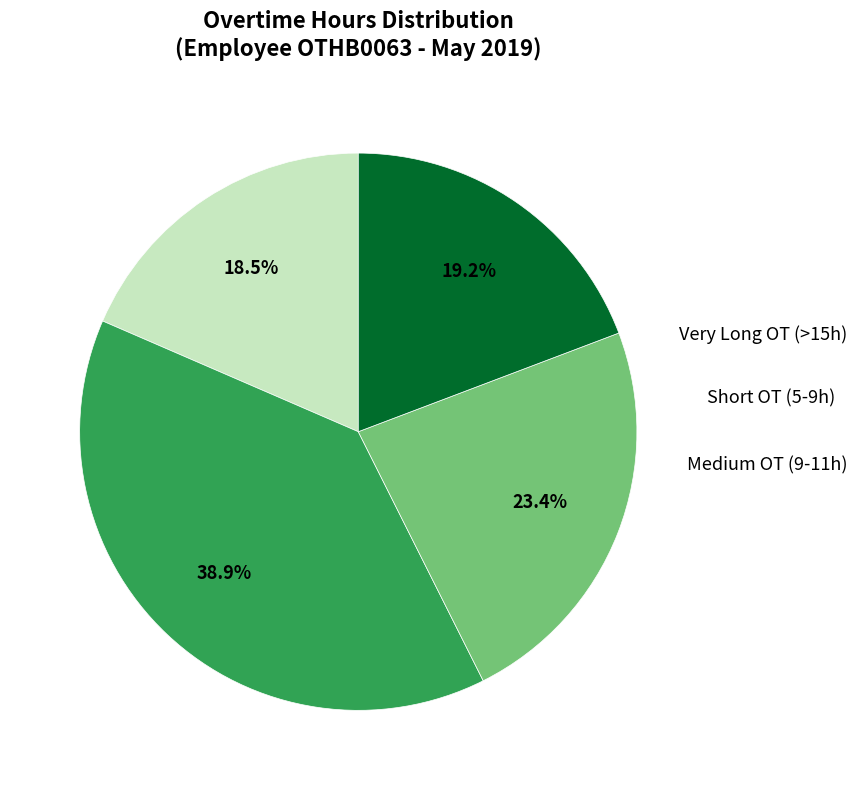

Is there any slice that represents more than half of the pie?

No